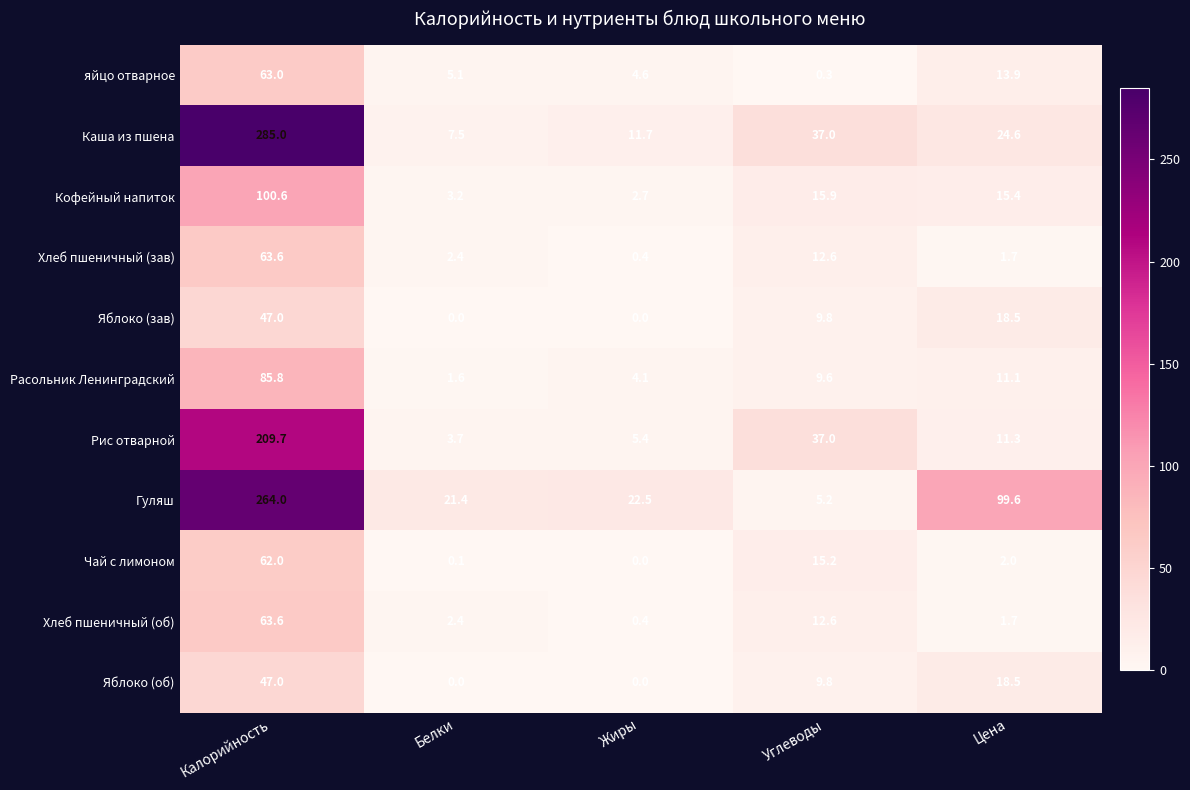

The value of Яблоко (зав) at Белки is 0.0. True or false?

True